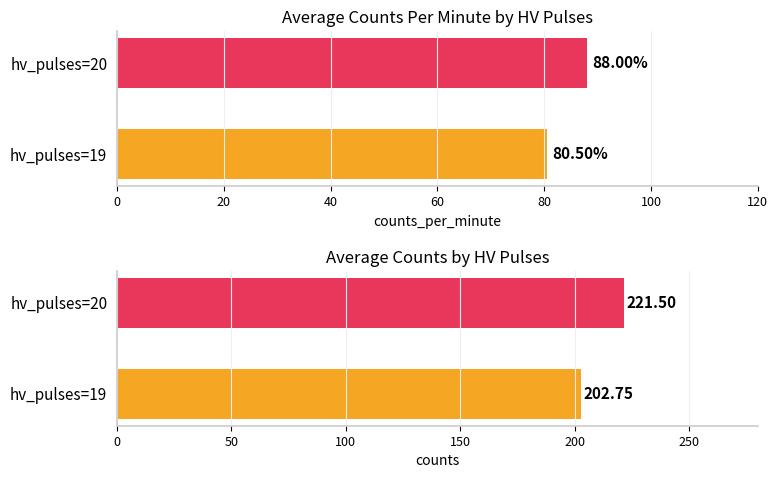

Which series has the largest range (max minus min)?

counts